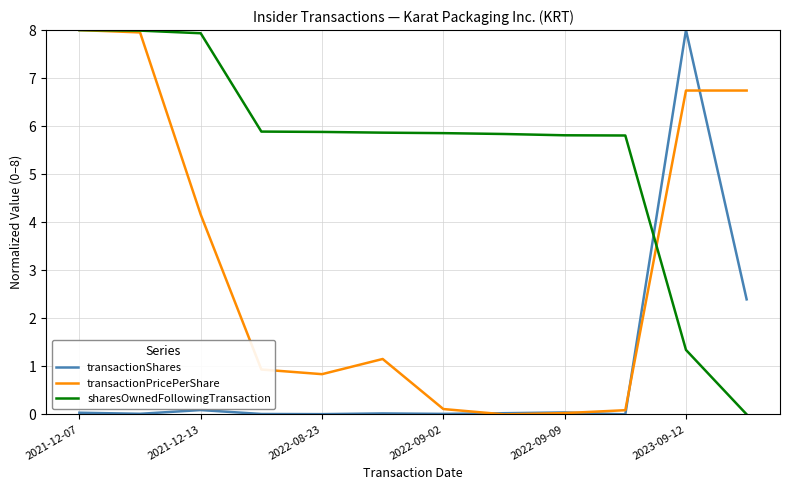

Which series has the largest total across all categories?

sharesOwnedFollowingTransaction